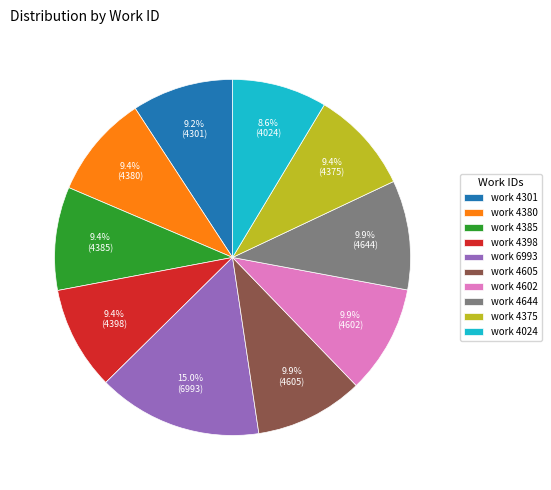

Is there any slice that represents more than half of the pie?

No